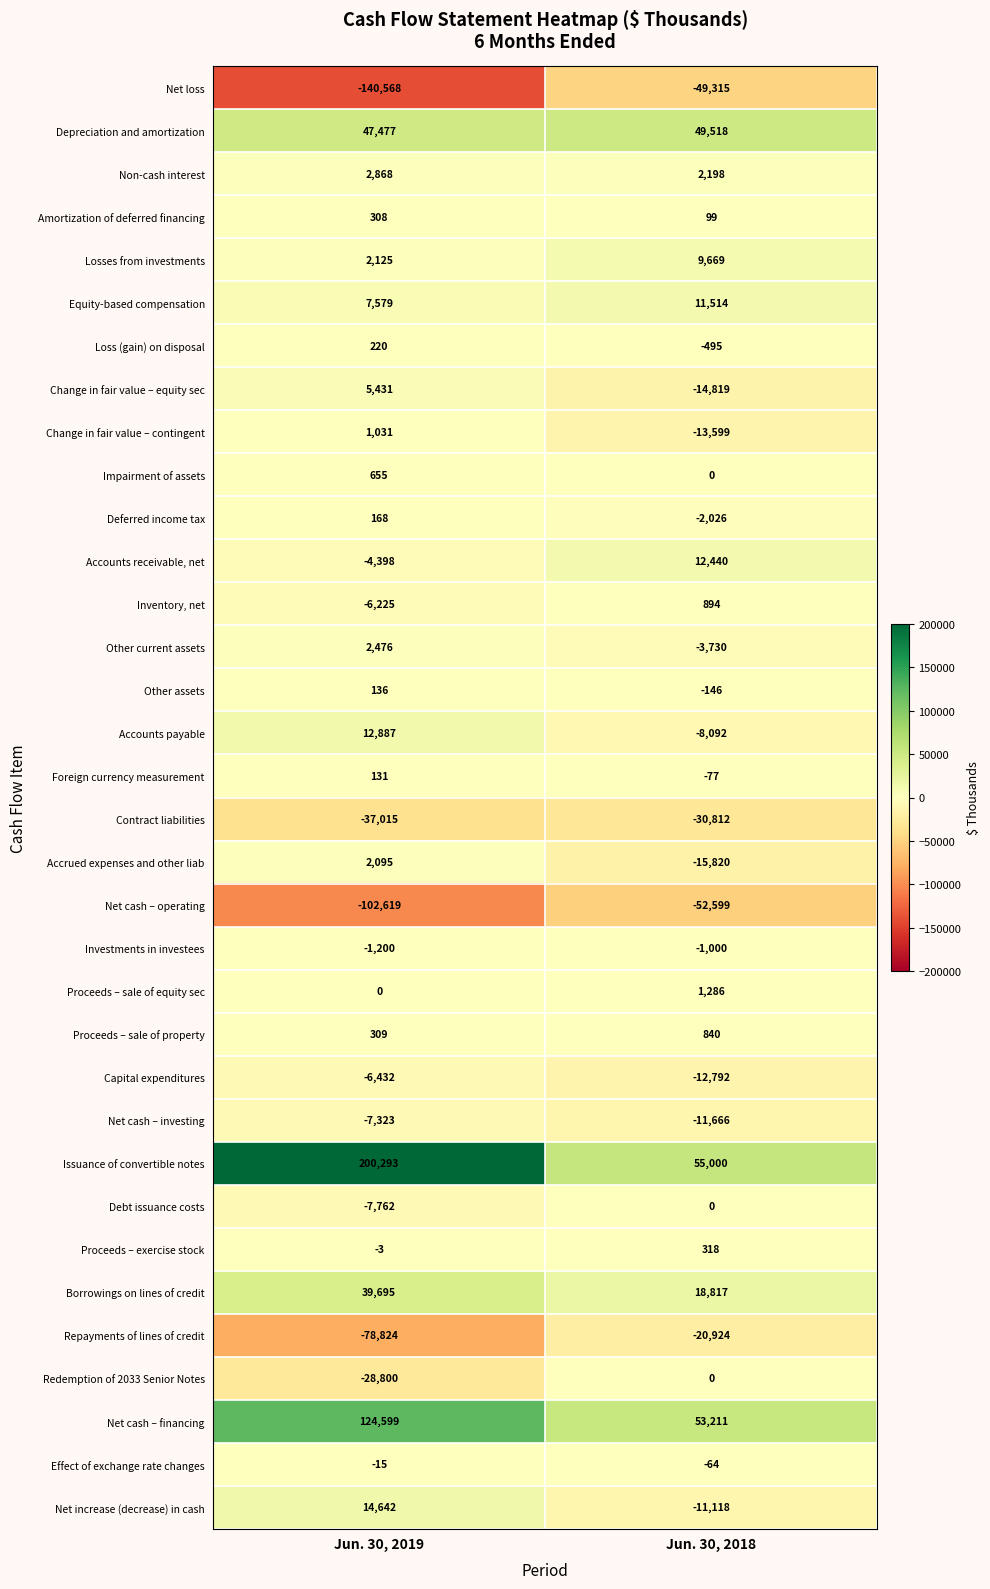

Which label corresponds to the smallest value in the chart?

Jun. 30, 2019